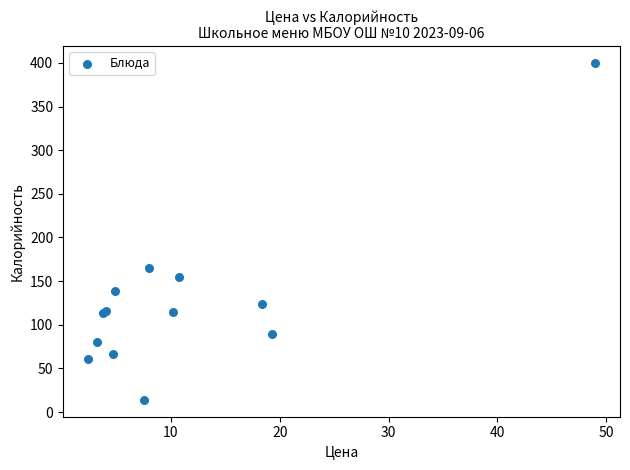

What Y value in the scatter plot is closest to 207?

164.7